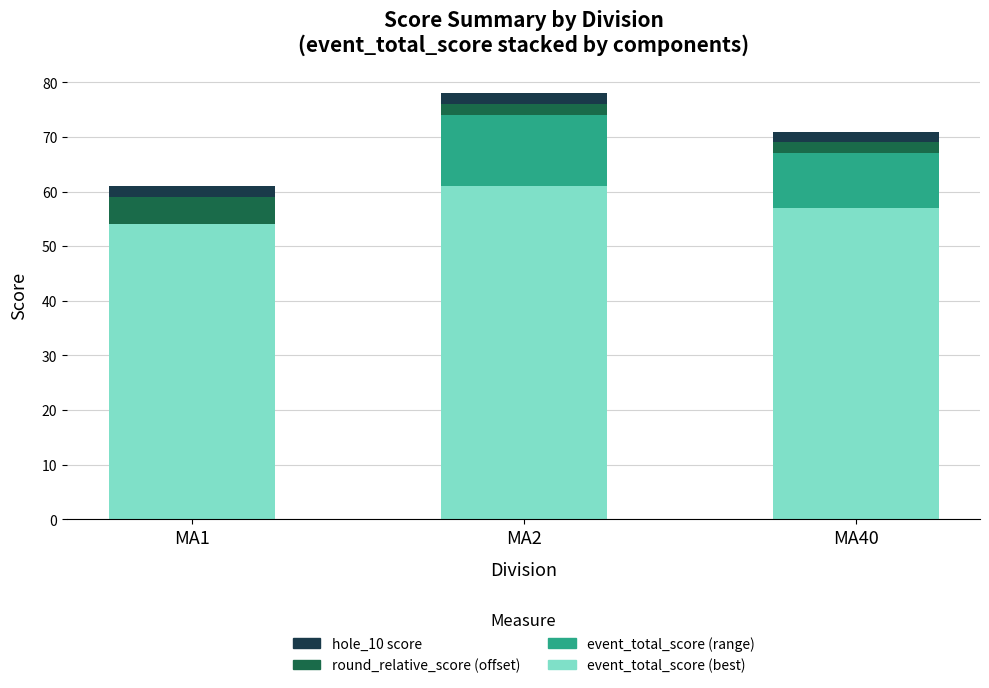

What is the average value of the event_total_score (best) series?

57